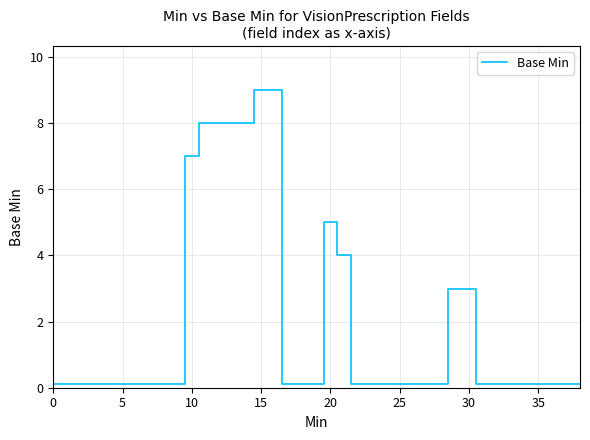

True or false: there are more than 0 points higher than both neighbors.

True